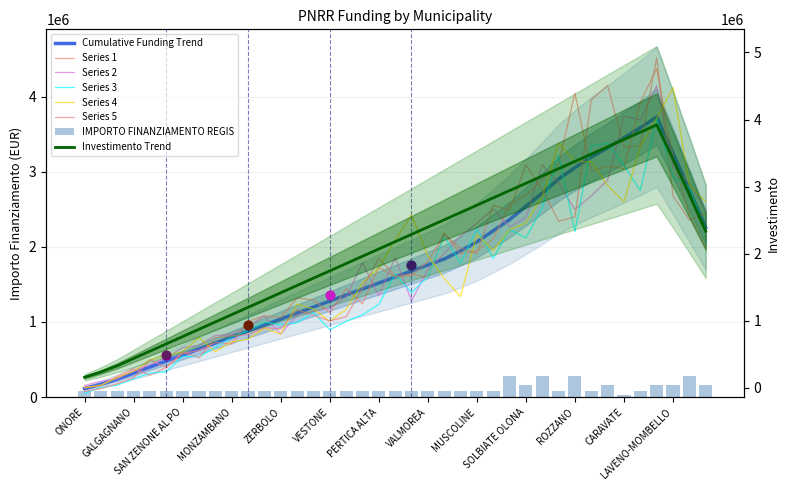

What is the ratio of the value at PROVAGLIO VAL SABBIA to the value at ONORE?

1.0